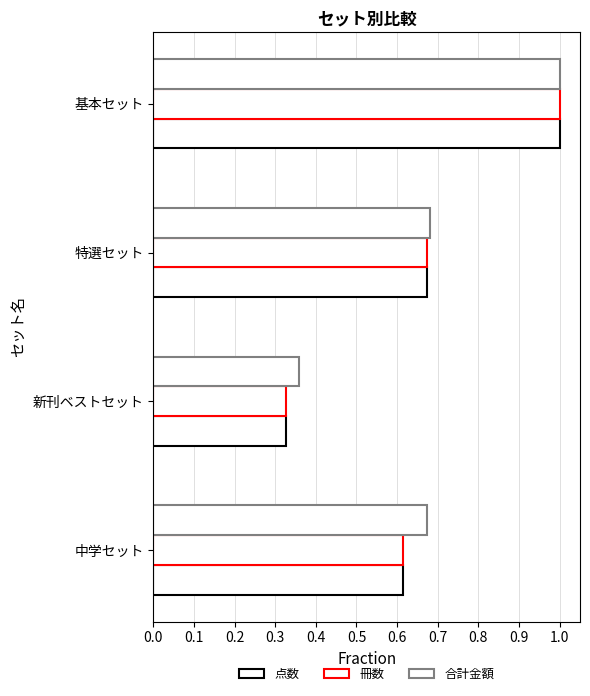

Reading left to right, extract all data points from this chart.

点数: 1.0	0.7	0.3	0.6
冊数: 1.0	0.7	0.3	0.6
合計金額: 1.0	0.7	0.4	0.7